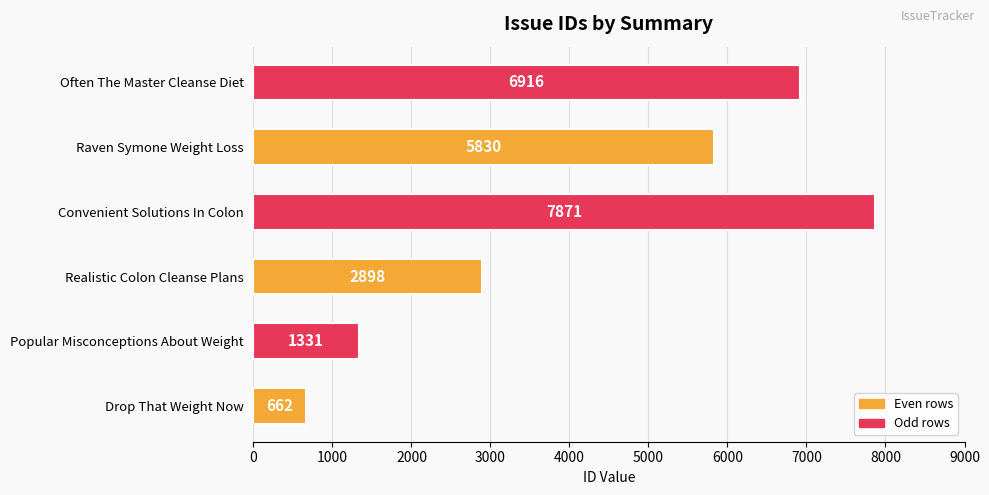

List the labels in order of value, largest first.

Convenient Solutions In Colon, Often The Master Cleanse Diet, Raven Symone Weight Loss, Realistic Colon Cleanse Plans, Popular Misconceptions About Weight, Drop That Weight Now